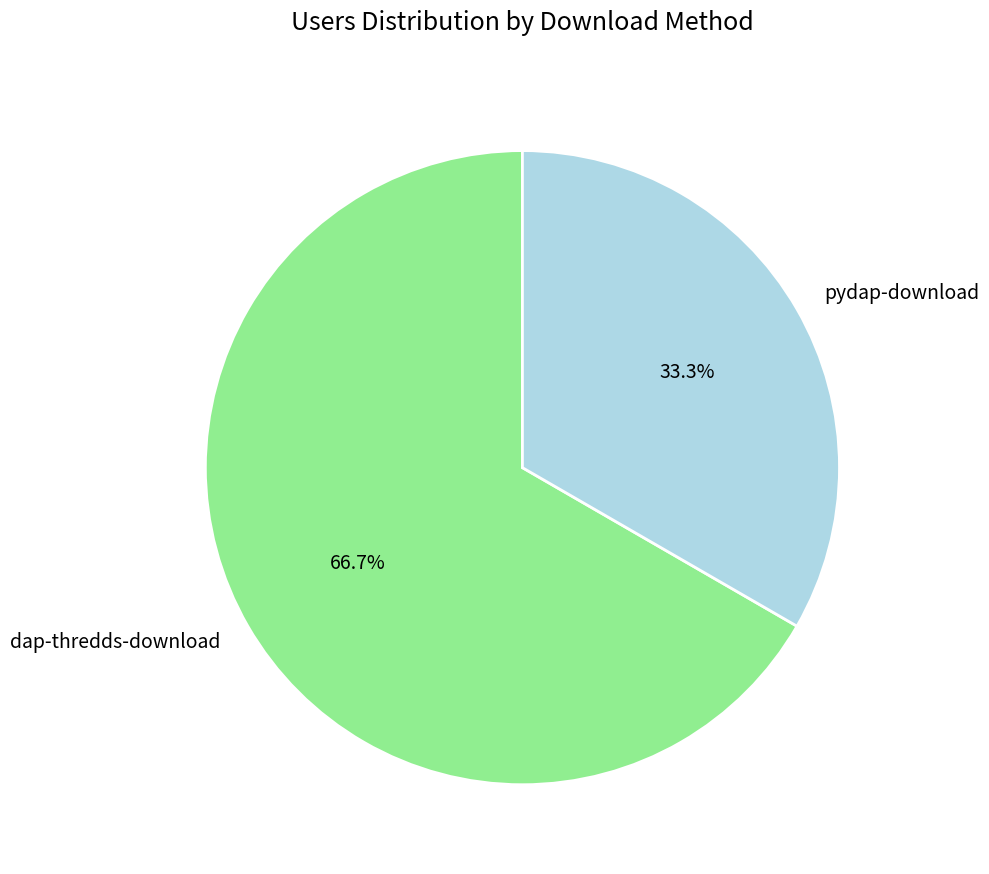

Which category has the biggest portion of the pie?

dap-thredds-download